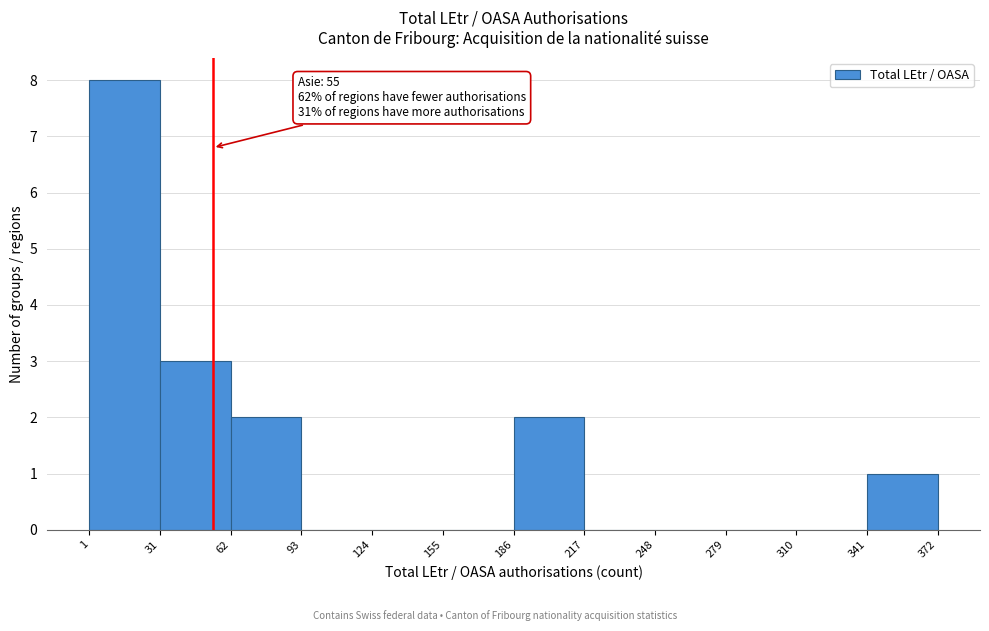

Over which range of the x-axis is the bar tallest?

1 to 31